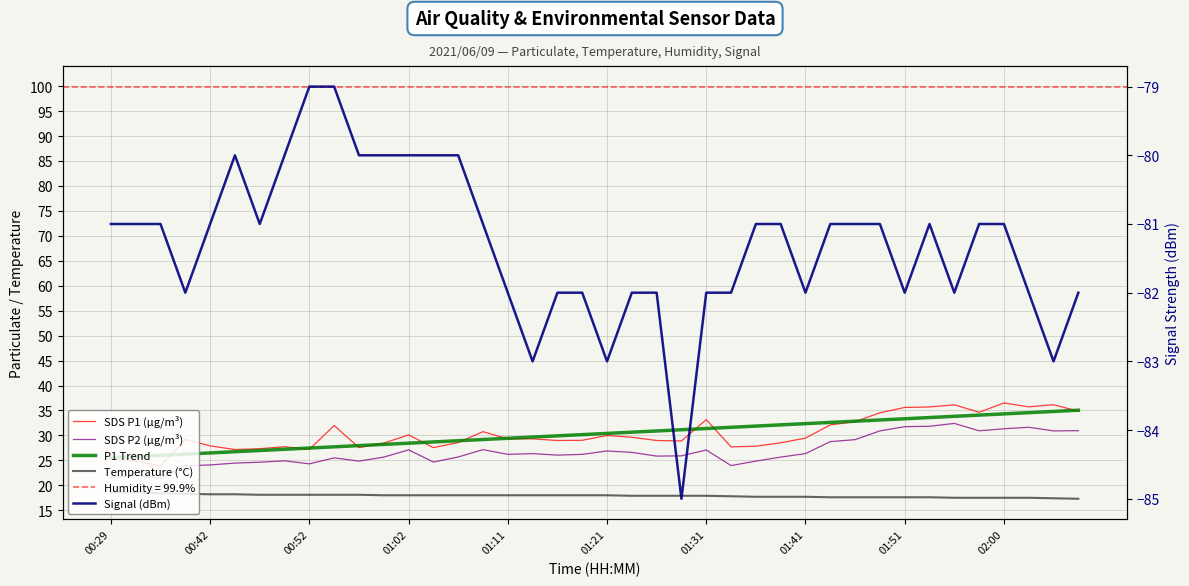

What is the average value of the SDS P2 (µg/m³) series?

26.8